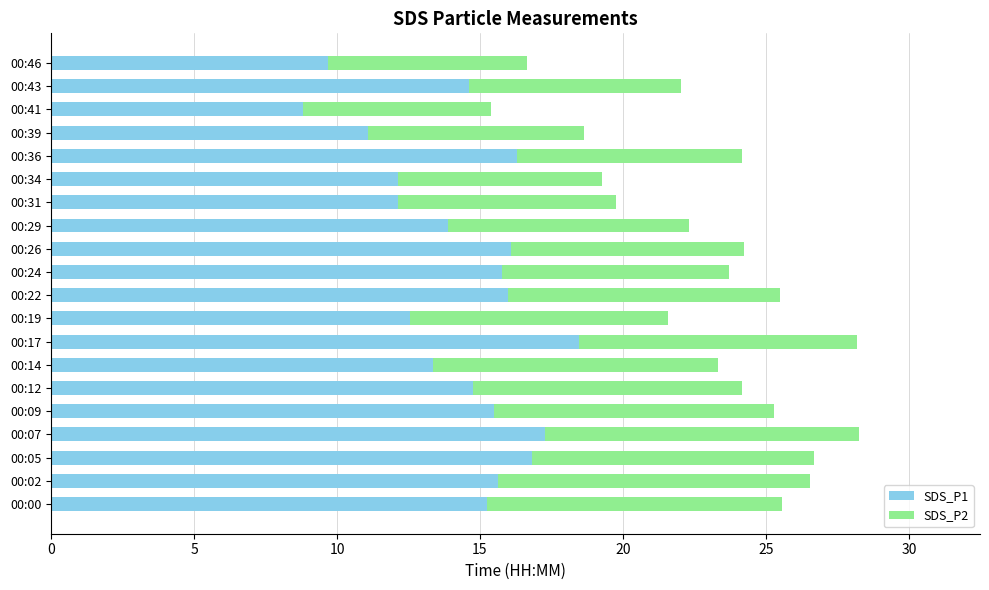

What is the minimum value for SDS_P1?

8.8